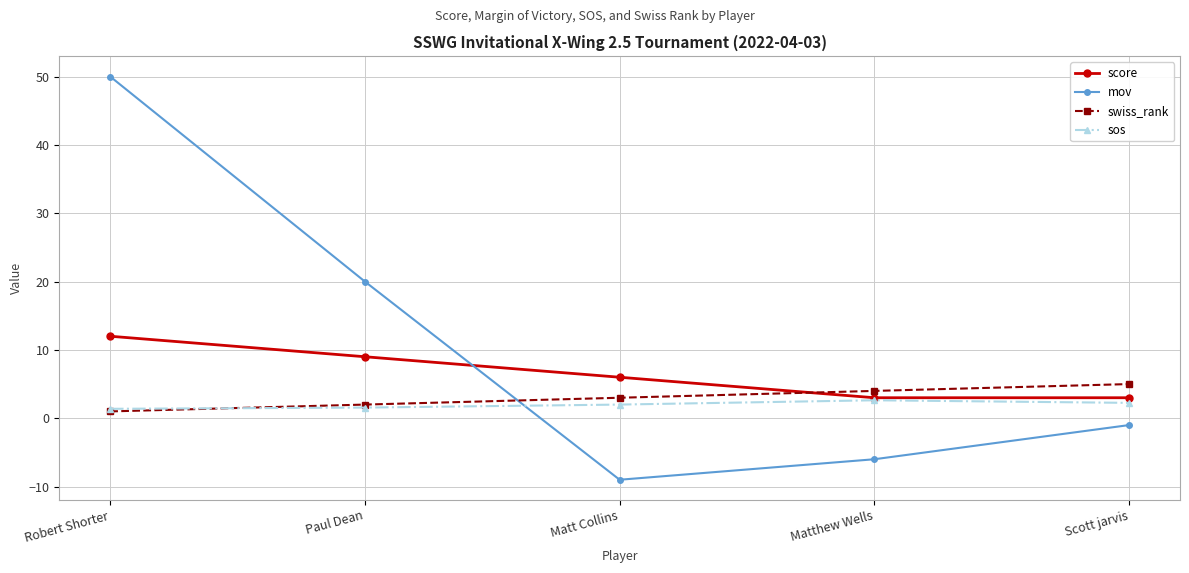

Where is swiss_rank nearest to the value 3?

Matt Collins